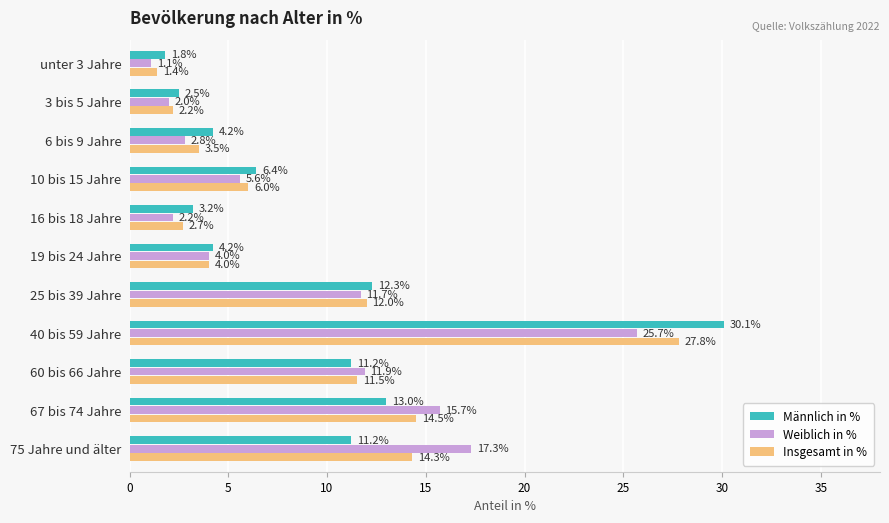

What value does the Weiblich in % series have at 3 bis 5 Jahre?

2.0